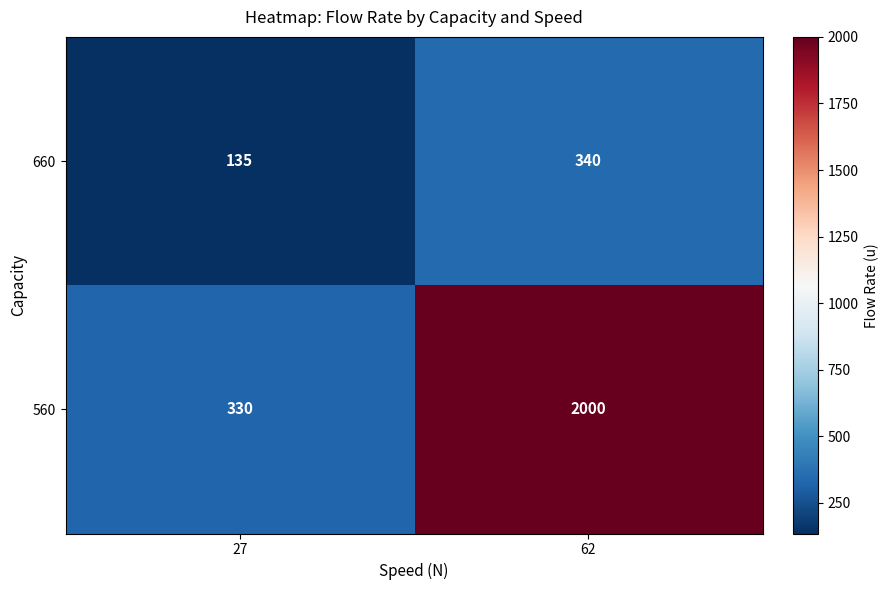

Is it true that 560 equals 554 at 27?

False